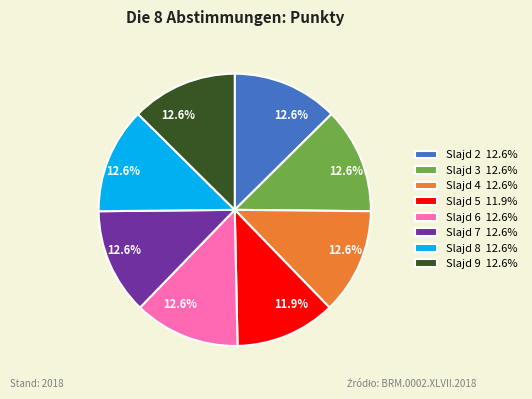

Which slice is the smallest?

Slajd 5 11.9%